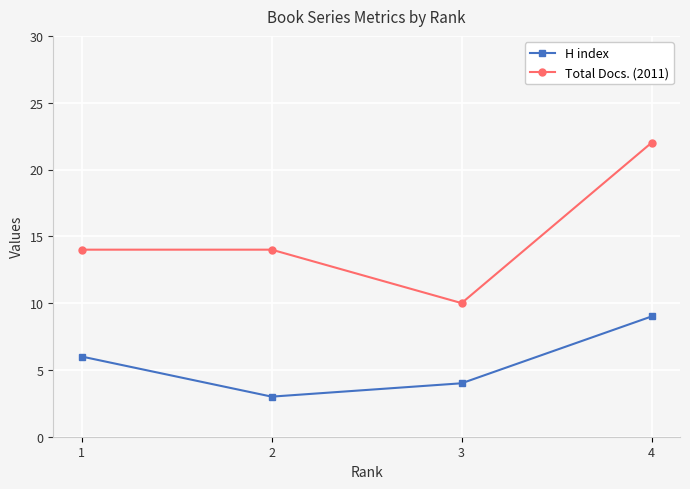

What value does the H index series have at 1?

6